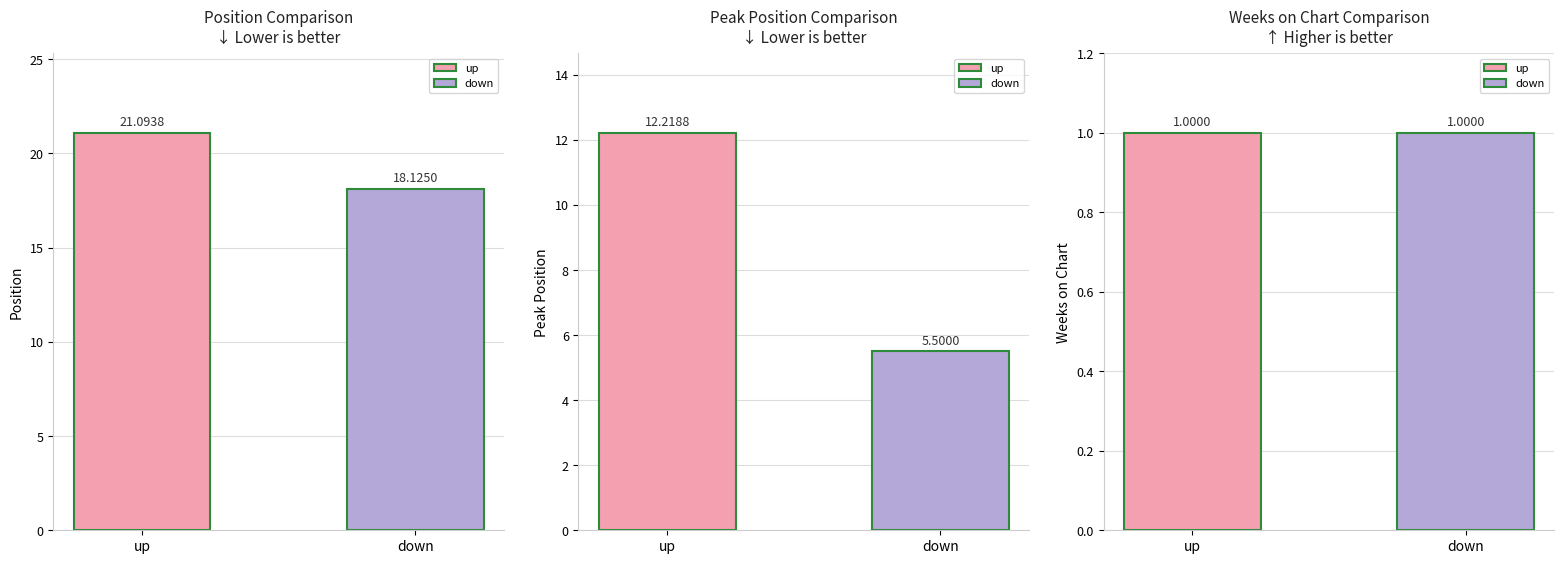

How many bars are there in each group?

3